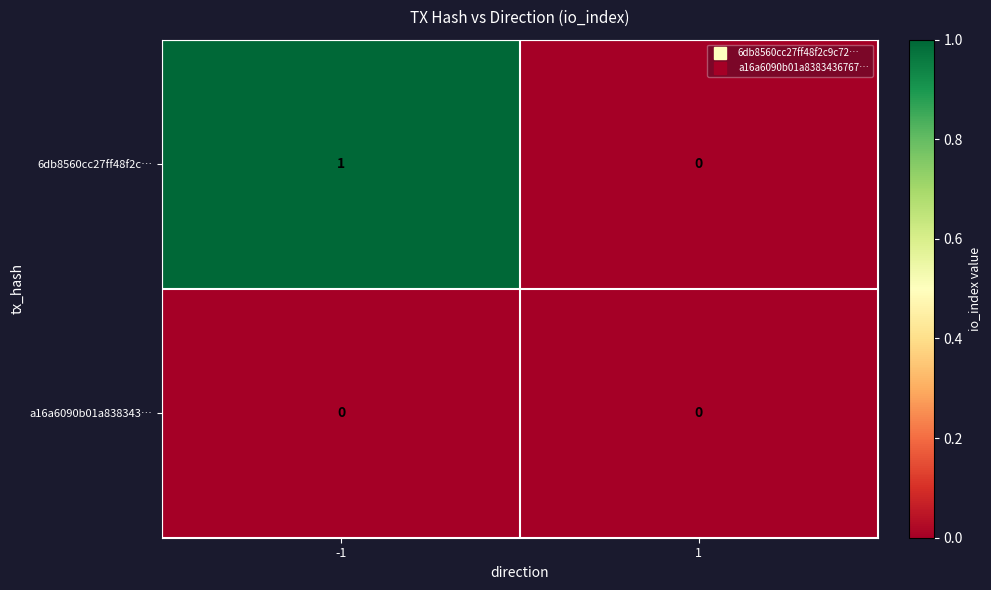

Rank the categories by 6db8560cc27ff48f2c… value from lowest to highest.

1, -1